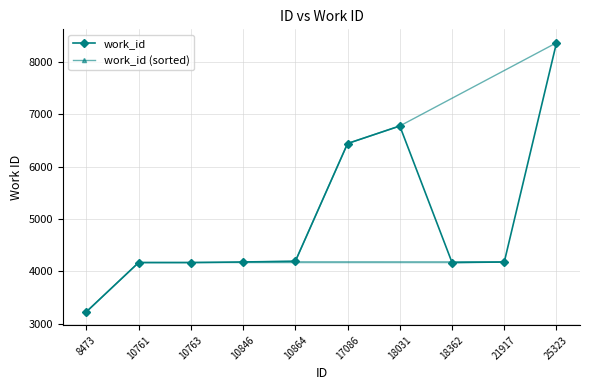

Where is the first local minimum for work_id?

18362